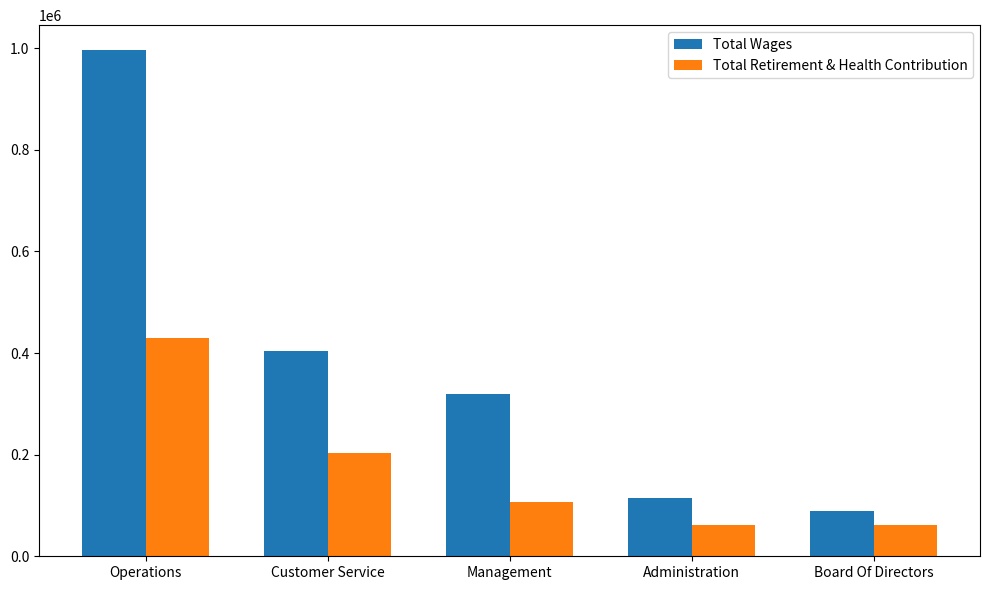

The value of Total Retirement & Health Contribution at Board Of Directors is 61208. True or false?

True